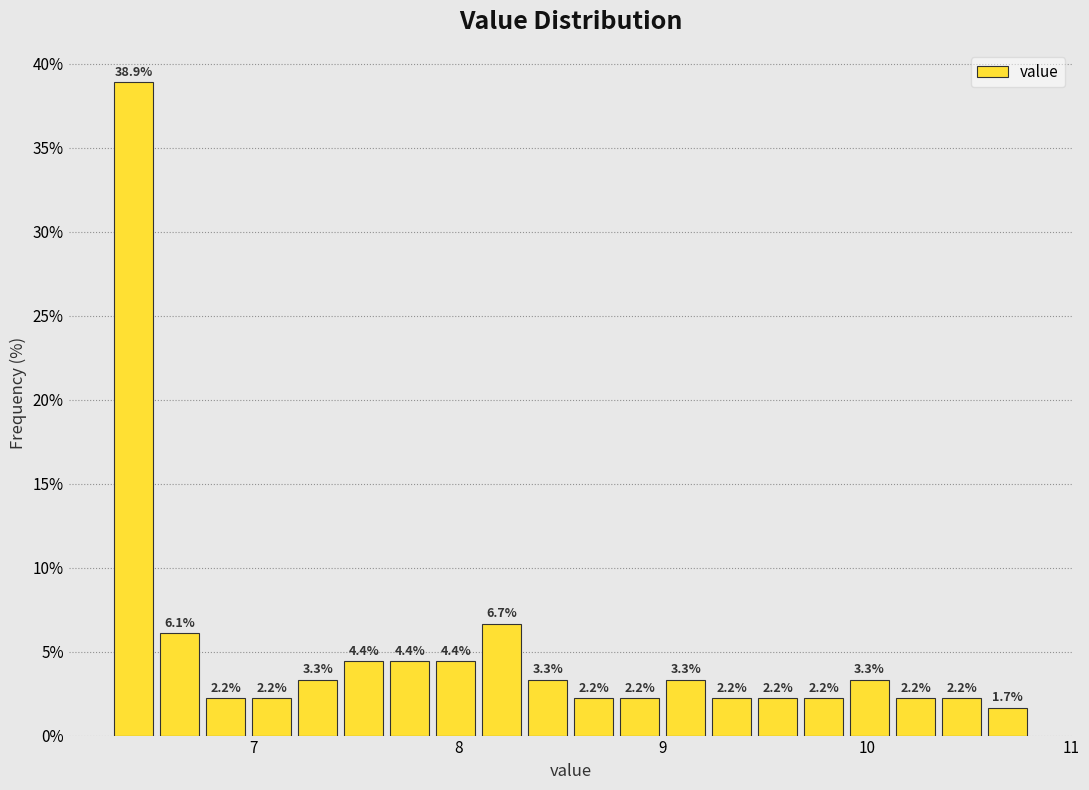

Around what value on the x-axis is the tallest bar? Give the approximate position of its centre, as read against the axis.

6.4